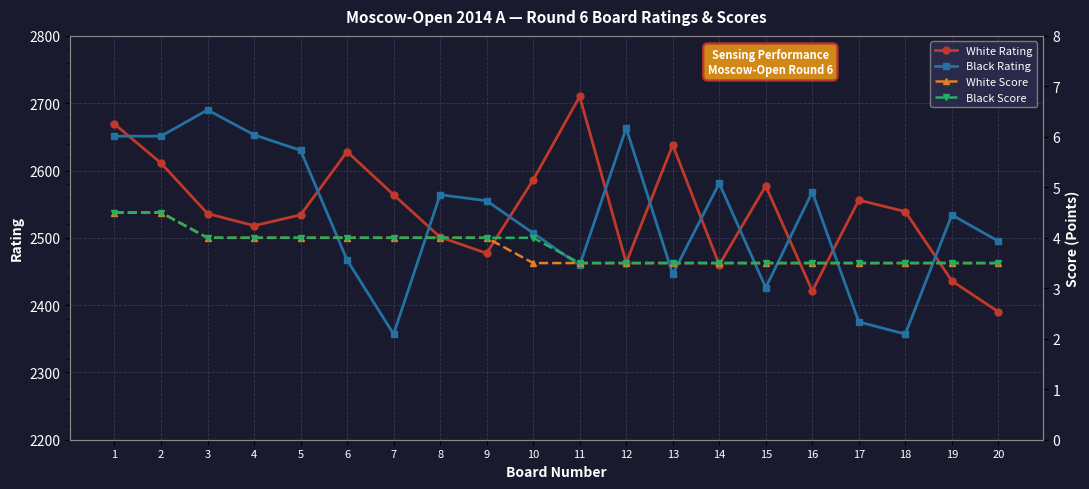

Reading right to left, list all the values displayed in this chart.

White Rating: 20=2390.0	19=2436.0	18=2539.0	17=2556.0	16=2421.0	15=2577.0	14=2460.0	13=2638.0	12=2463.0	11=2710.0	10=2586.0	9=2477.0	8=2501.0	7=2564.0	6=2628.0	5=2534.0	4=2518.0	3=2536.0	2=2611.0	1=2669.0
Black Rating: 20=2495.0	19=2534.0	18=2357.0	17=2375.0	16=2568.0	15=2426.0	14=2581.0	13=2446.0	12=2663.0	11=2459.0	10=2507.0	9=2555.0	8=2564.0	7=2357.0	6=2467.0	5=2630.0	4=2653.0	3=2690.0	2=2651.0	1=2651.0
White Score: 20=3.5	19=3.5	18=3.5	17=3.5	16=3.5	15=3.5	14=3.5	13=3.5	12=3.5	11=3.5	10=3.5	9=4.0	8=4.0	7=4.0	6=4.0	5=4.0	4=4.0	3=4.0	2=4.5	1=4.5
Black Score: 20=3.5	19=3.5	18=3.5	17=3.5	16=3.5	15=3.5	14=3.5	13=3.5	12=3.5	11=3.5	10=4.0	9=4.0	8=4.0	7=4.0	6=4.0	5=4.0	4=4.0	3=4.0	2=4.5	1=4.5